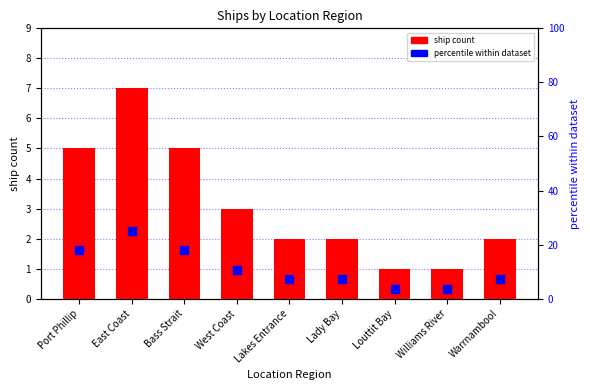

Which series has the widest spread of Y values?

percentile within dataset